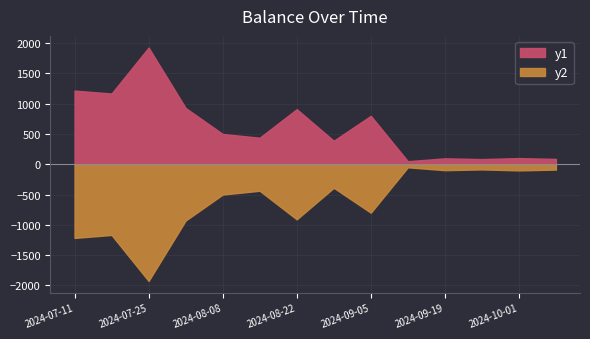

How many data points are less than 500?

7